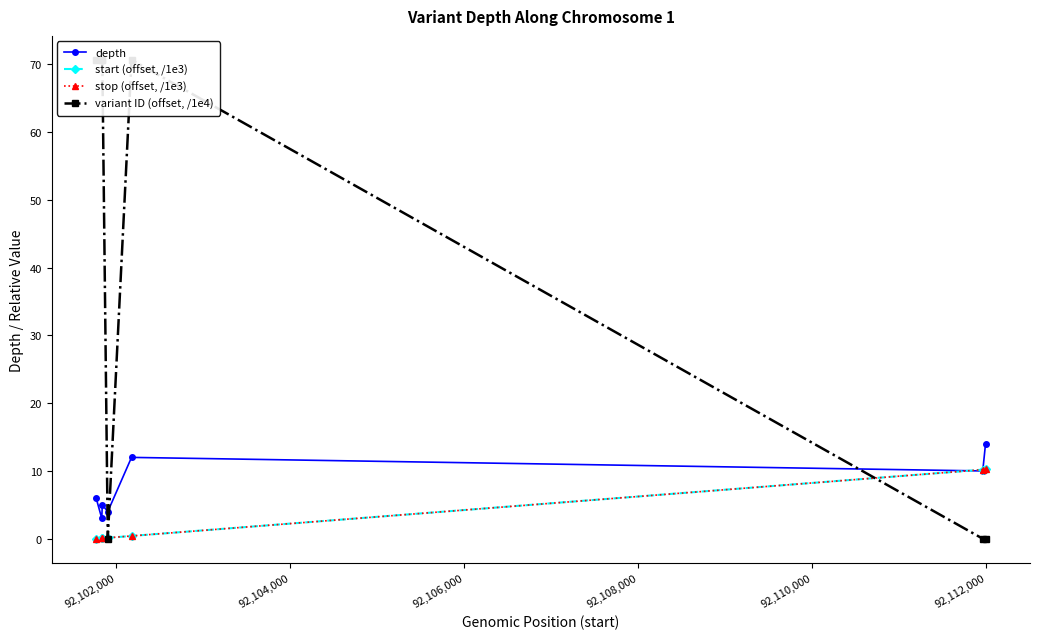

What is the average value of the stop (offset, /1e3) series?

3.0